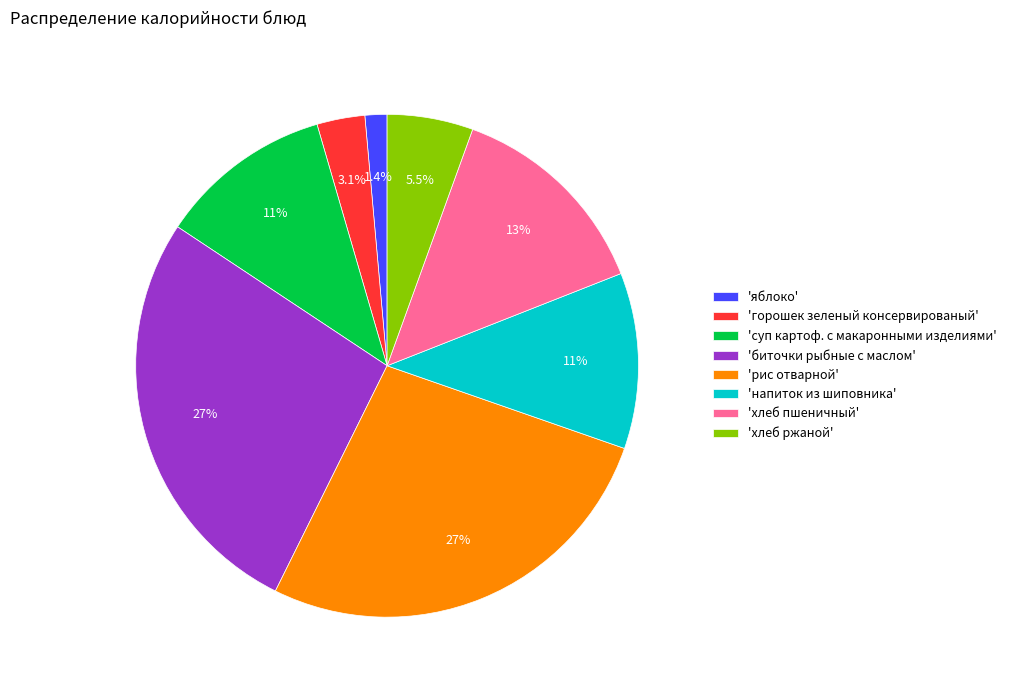

Which has a higher value, 'биточки рыбные с маслом' or 'горошек зеленый консервированый'?

'биточки рыбные с маслом'